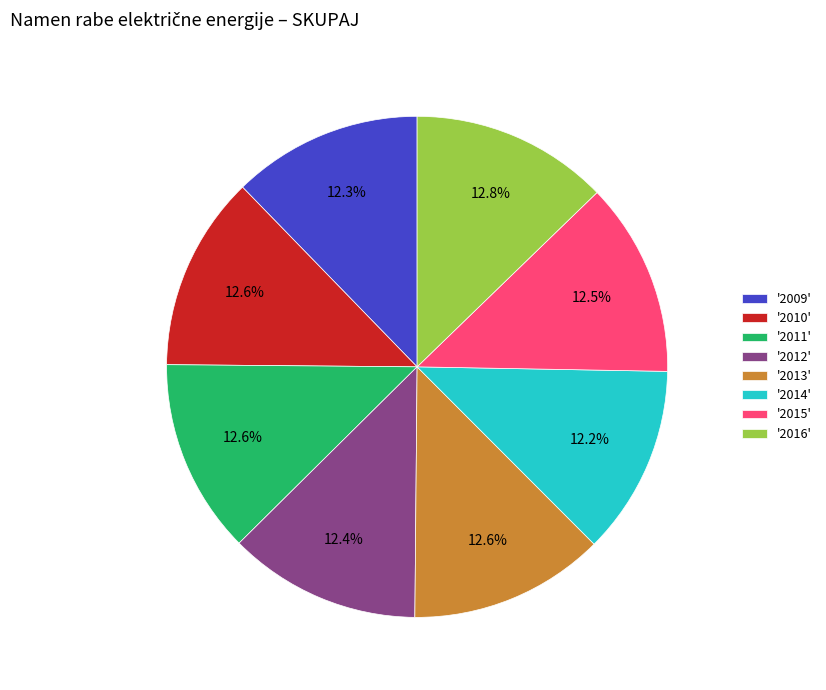

What is the ratio of the value at '2016' to the value at '2015'?

1.0